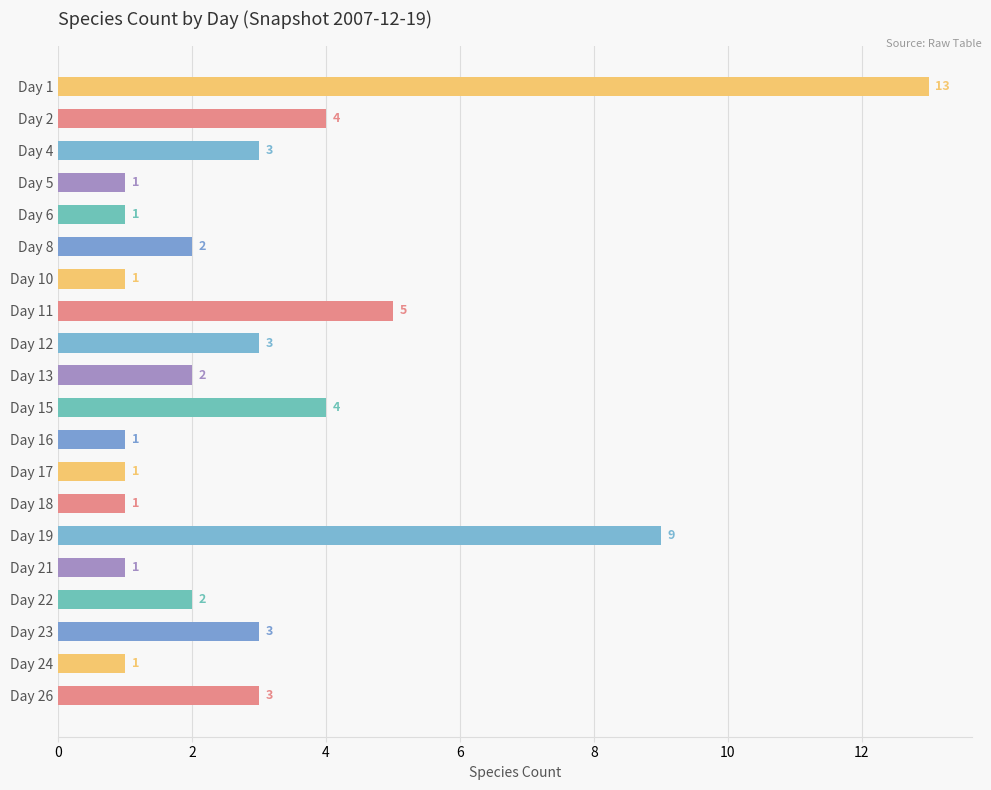

The chart shows a value of 2 at Day 21. True or false?

False